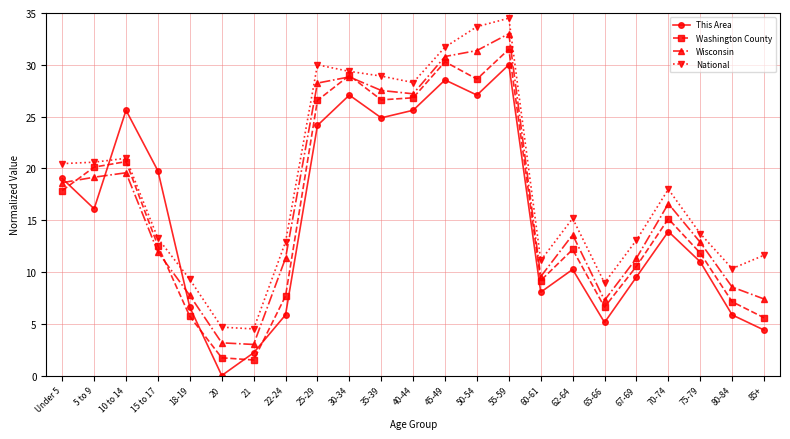

How many intersections are there between This Area and Wisconsin?

3